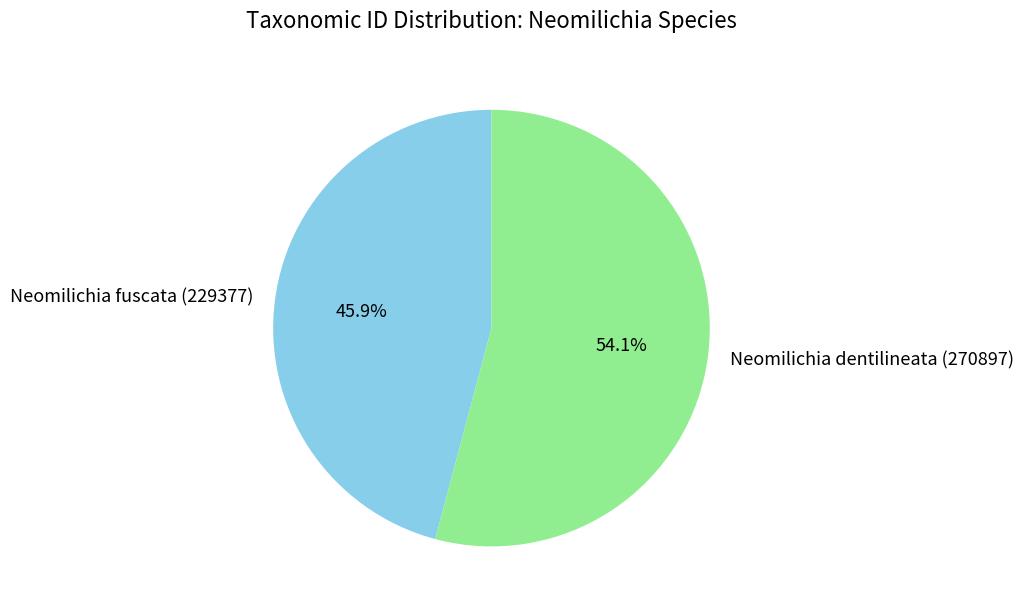

How many segments does this pie chart have?

2